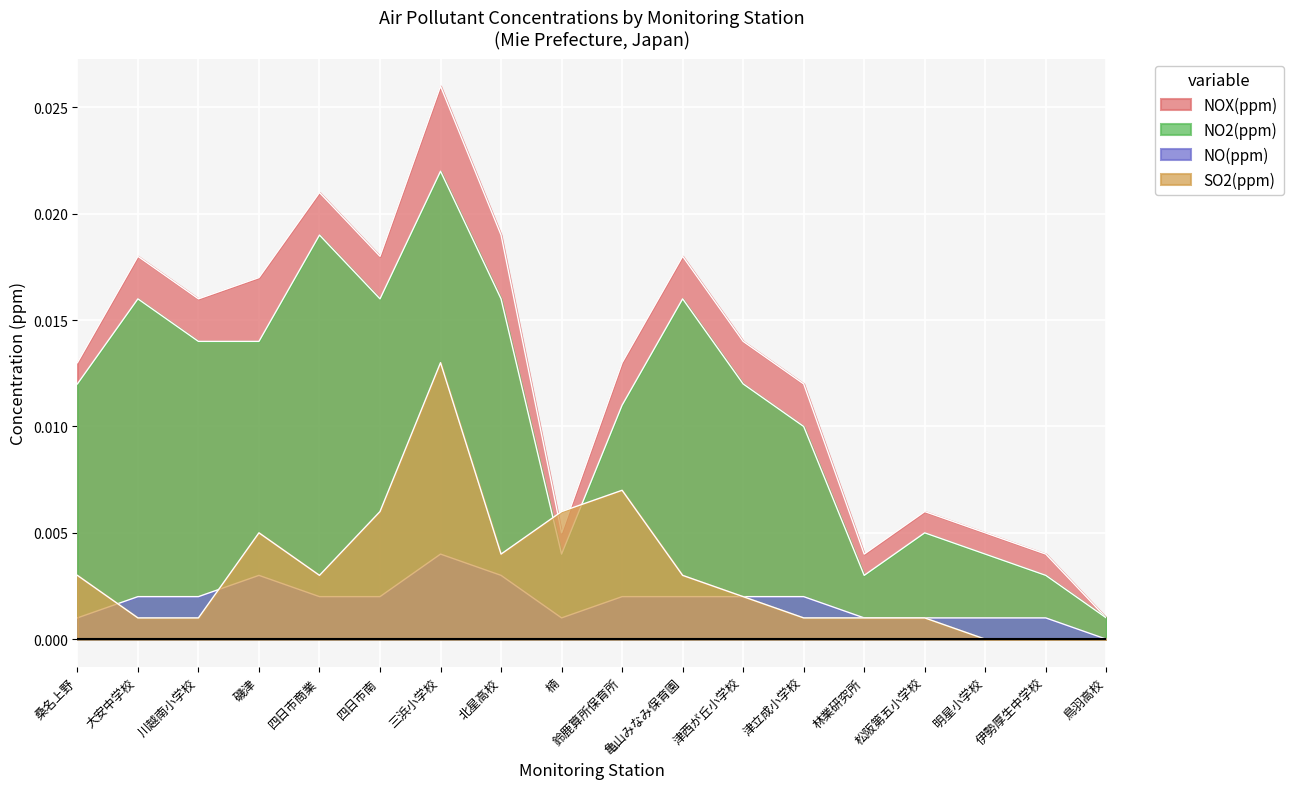

How many distinct data groups are displayed?

4